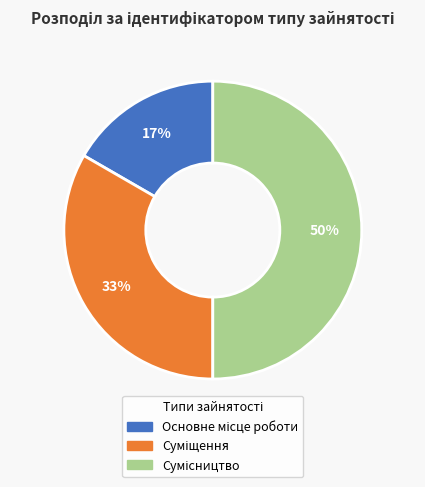

To the nearest percent, what is the difference between the largest and smallest slice percentages?

33%